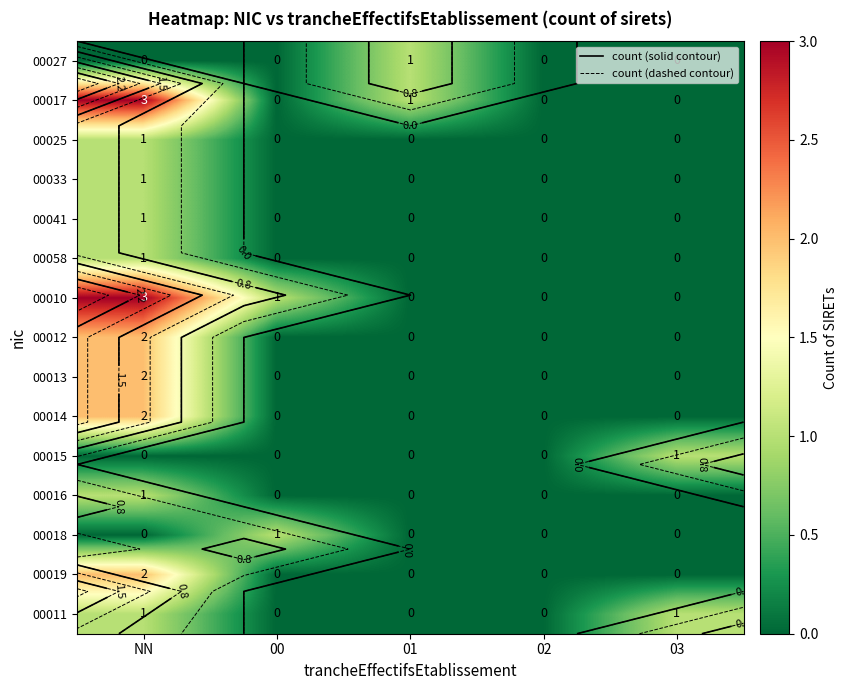

At which label does 00013 reach its peak?

NN